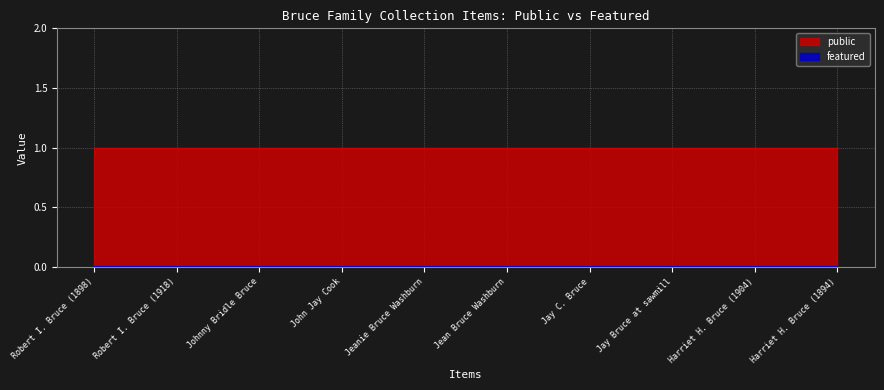

What is the spread (max minus min) of values at Jeanie Bruce Washburn?

1